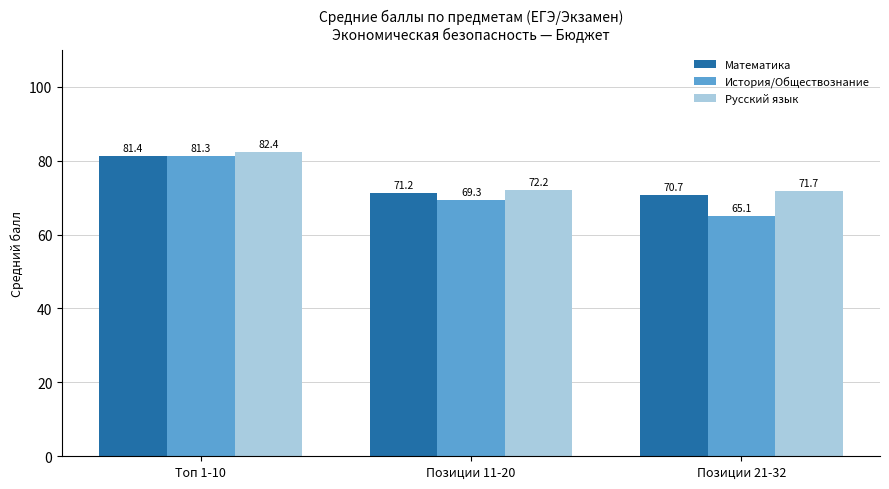

At which label does Математика reach its minimum?

Позиции 21-32